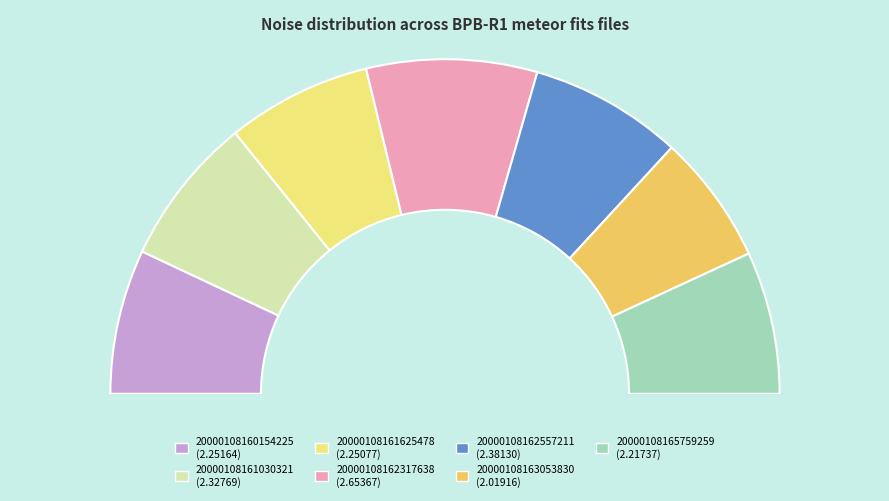

What is the smallest slice in the pie chart?

20000108163053830